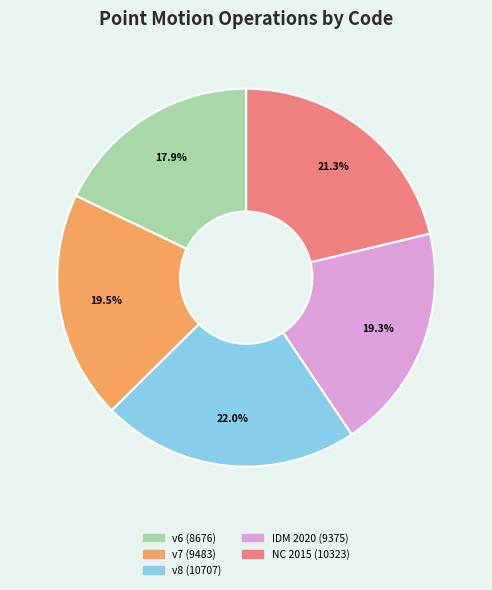

Is there any slice that represents more than half of the pie?

No